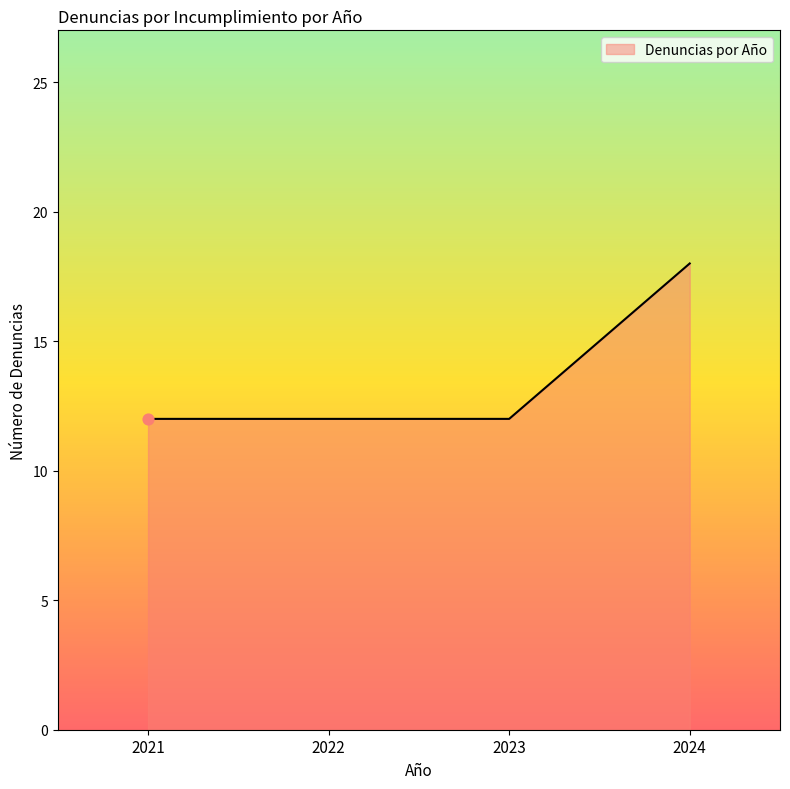

What is the ratio of the value at 2024 to the value at 2022?

1.5